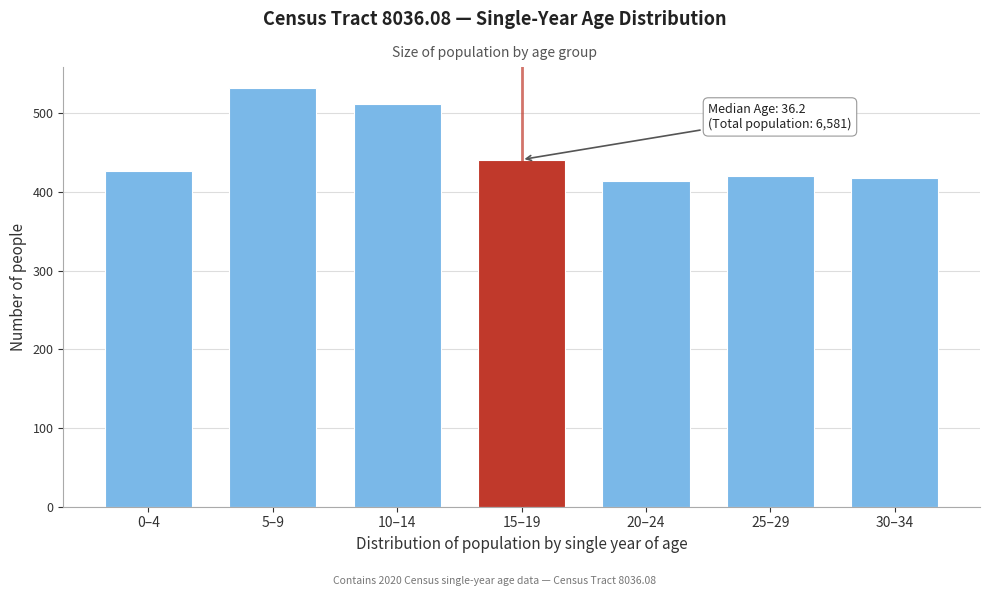

Which label corresponds to the largest value in the chart?

5–9